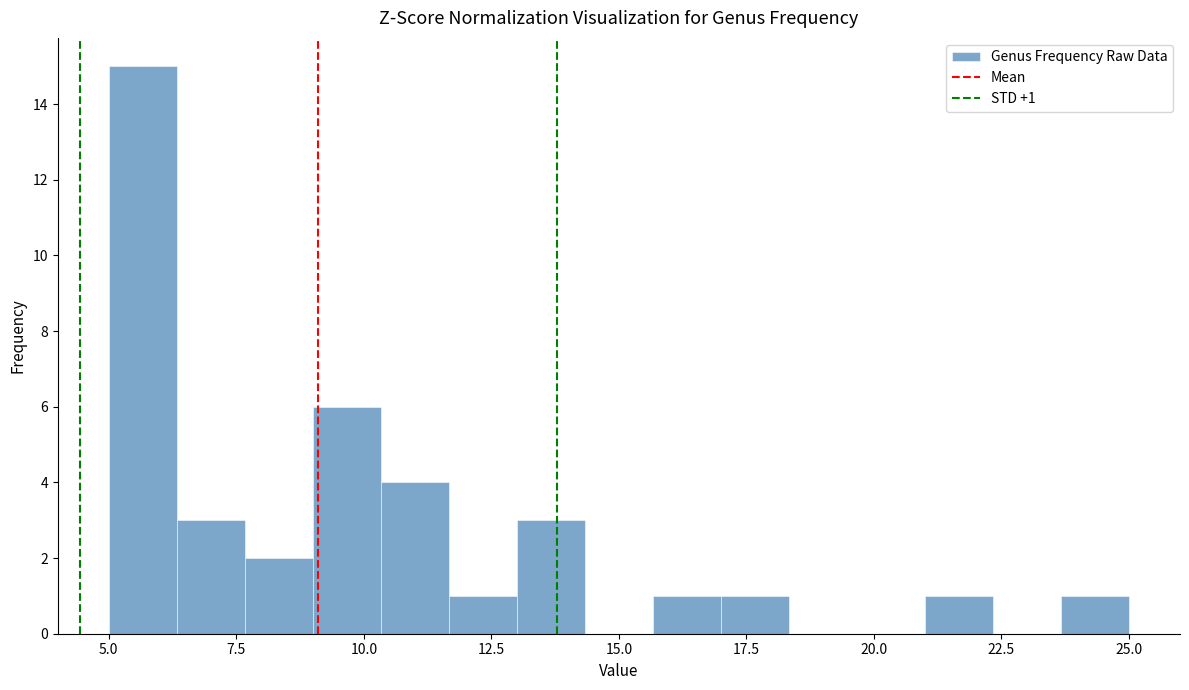

Around what value on the x-axis is the tallest bar? Give the approximate position of its centre, as read against the axis.

5.5